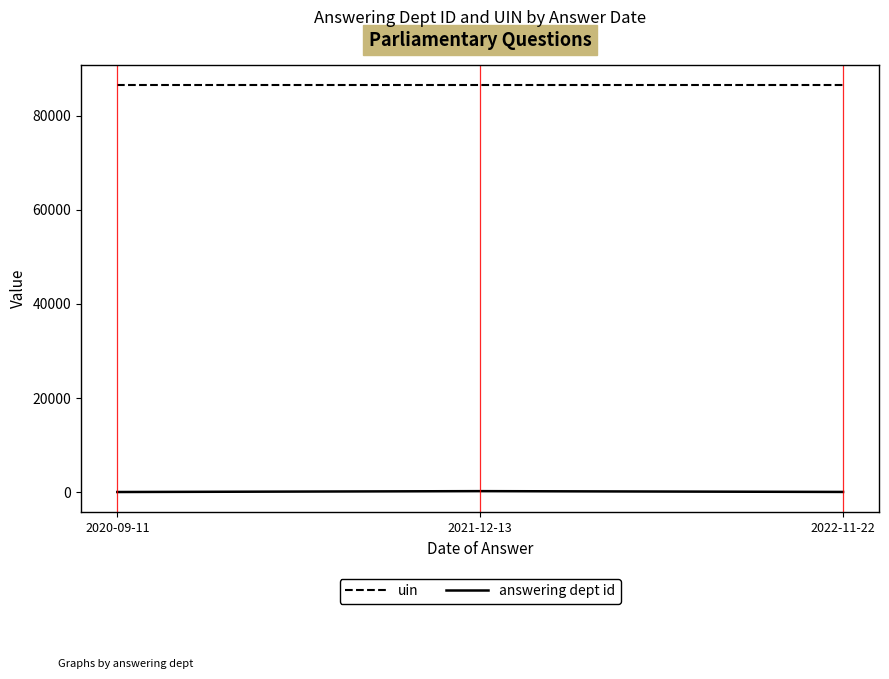

The uin series shows 34112 at 2021-12-13. True or false?

False